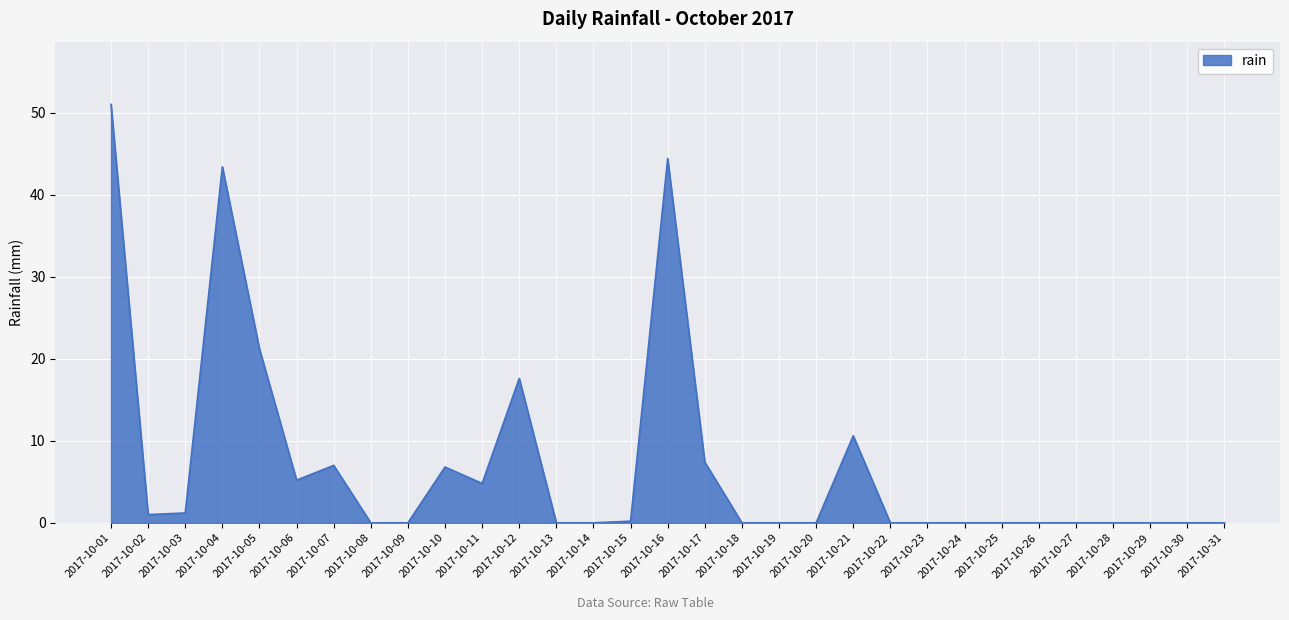

The value at 2017-10-21 is 2.7. True or false?

False